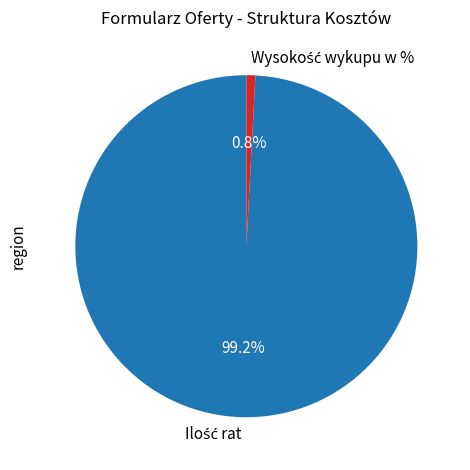

Does any single category account for the majority?

Yes